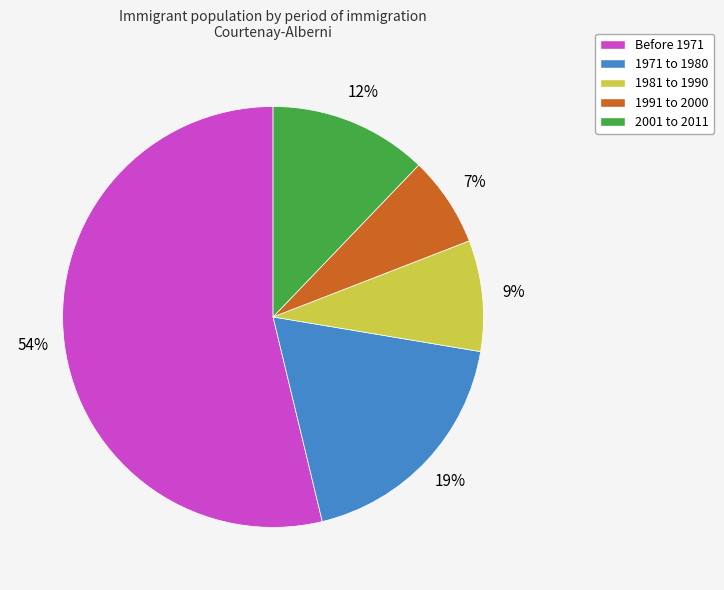

To the nearest percent, what is the difference between the 1981 to 1990 and 1991 to 2000 slice percentages?

2%